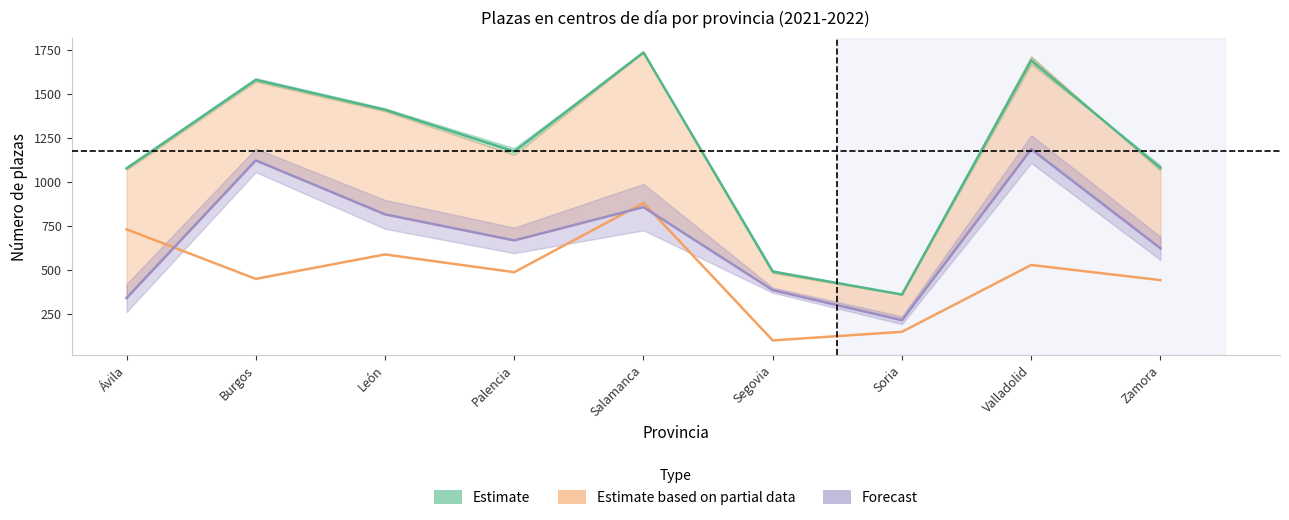

Which label corresponds to the smallest value in the chart?

Segovia